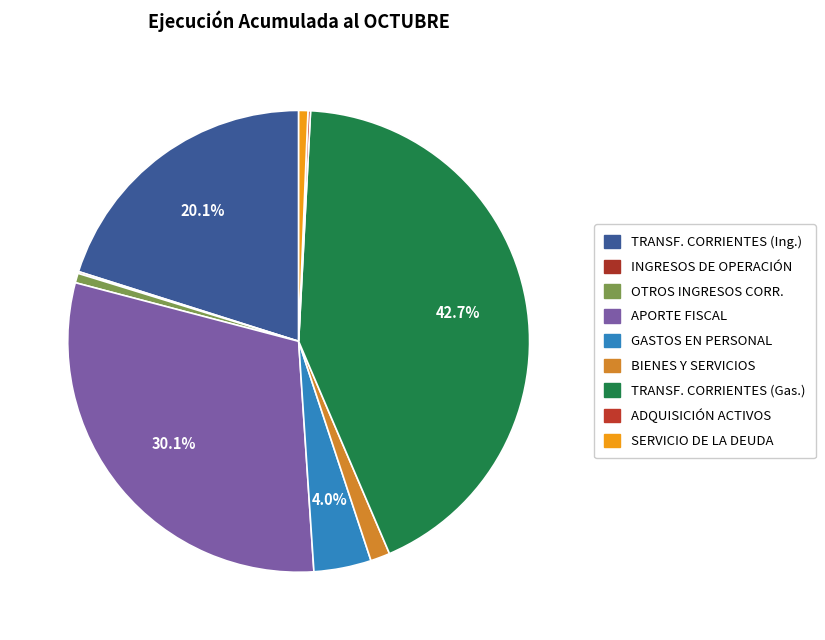

To the nearest percent, what is the average slice percentage?

11%